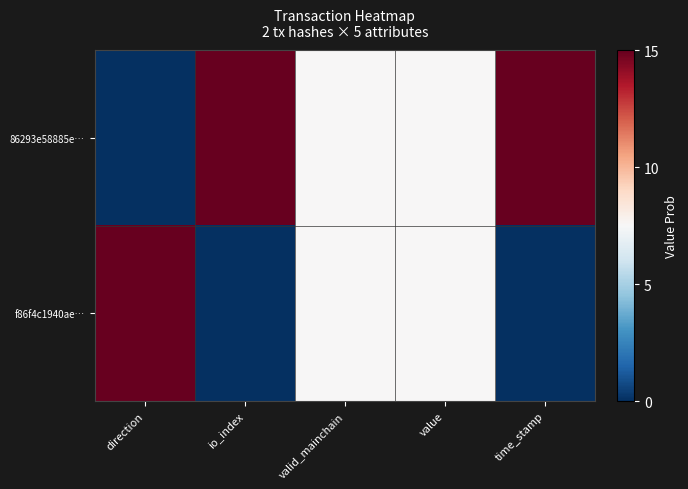

At valid_mainchain, list the series in order from smallest to largest.

86293e58885e…, f86f4c1940ae…